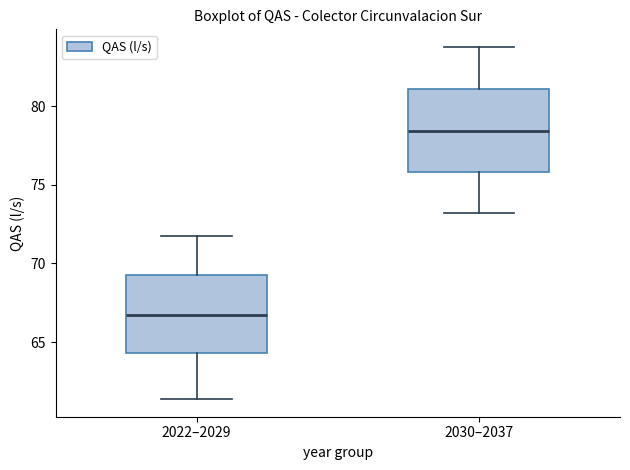

Reading left to right, transcribe this box plot: for each box, give where its median line is, the range the box spans, and where its two whiskers end, as read against the y-axis. The values are not printed on the chart, so give them approximately, as read against the axis.

2022–2029: median 66.5, box 64.5 to 69.0, whiskers 61.5 to 72.0
2030–2037: median 78.5, box 76.0 to 81.0, whiskers 73.0 to 84.0